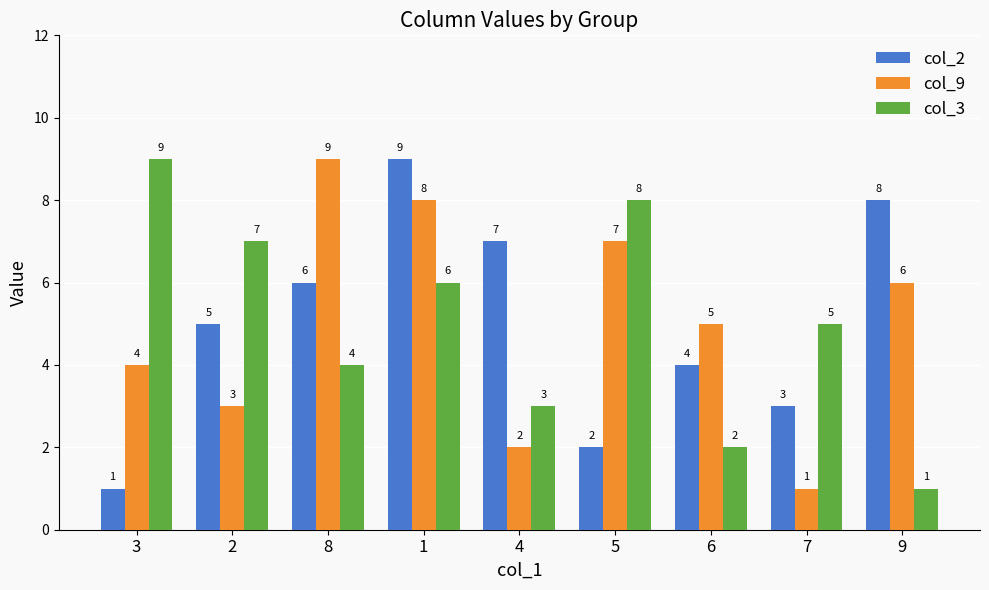

Which category has the highest value in the col_2 series?

1